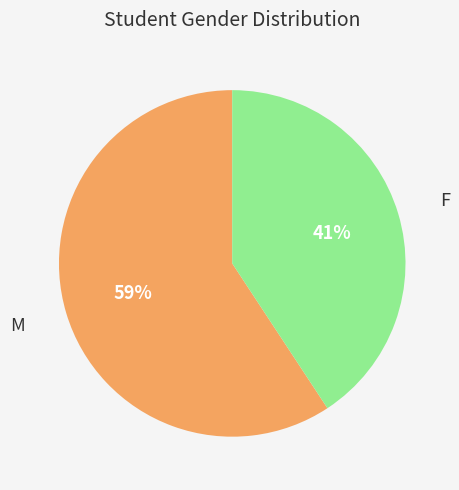

To the nearest percent, what is the average slice percentage?

50%